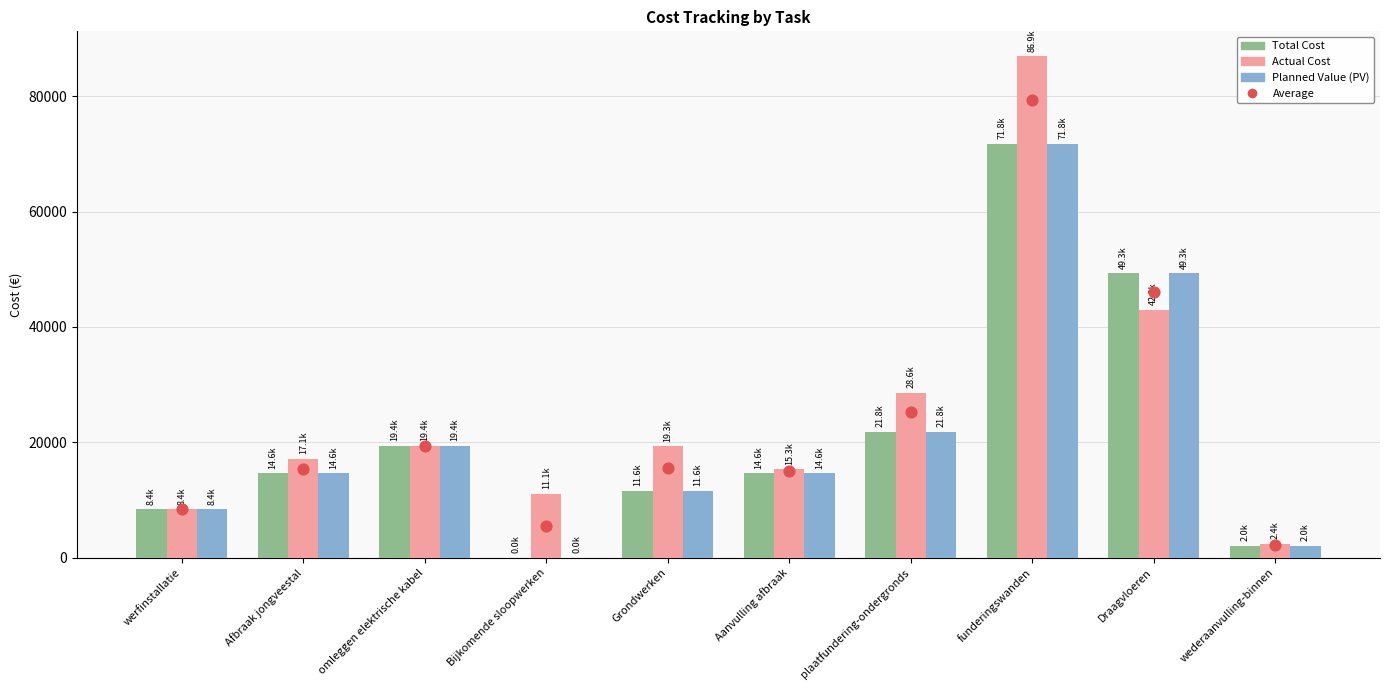

Is the value of Planned Value (PV) at Afbraak jongveestal greater than the value of 全体平均 (n=228) at plaatfundering-ondergronds?

No